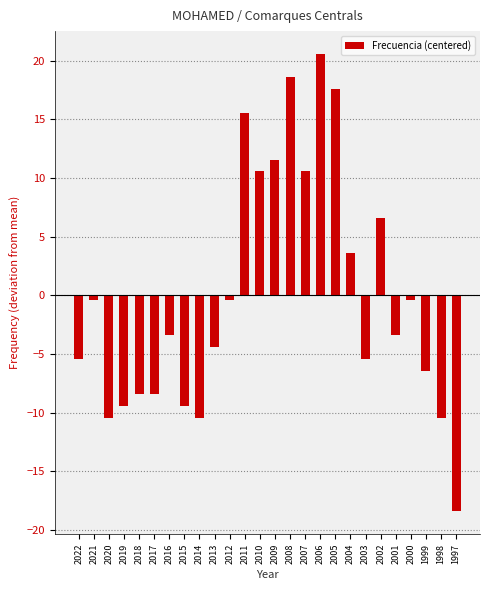

Between 2015 and 2000, which is larger?

2000